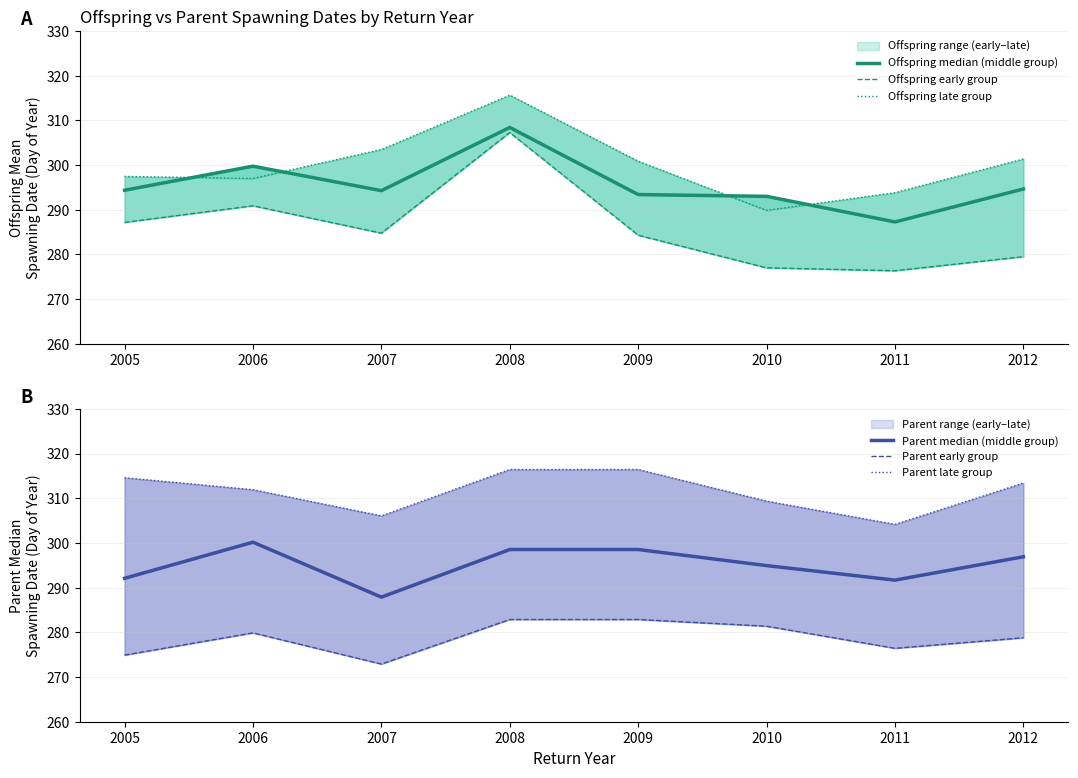

Is the value of Parent late group at 2012 greater than the value of Offspring late group at 2008?

No